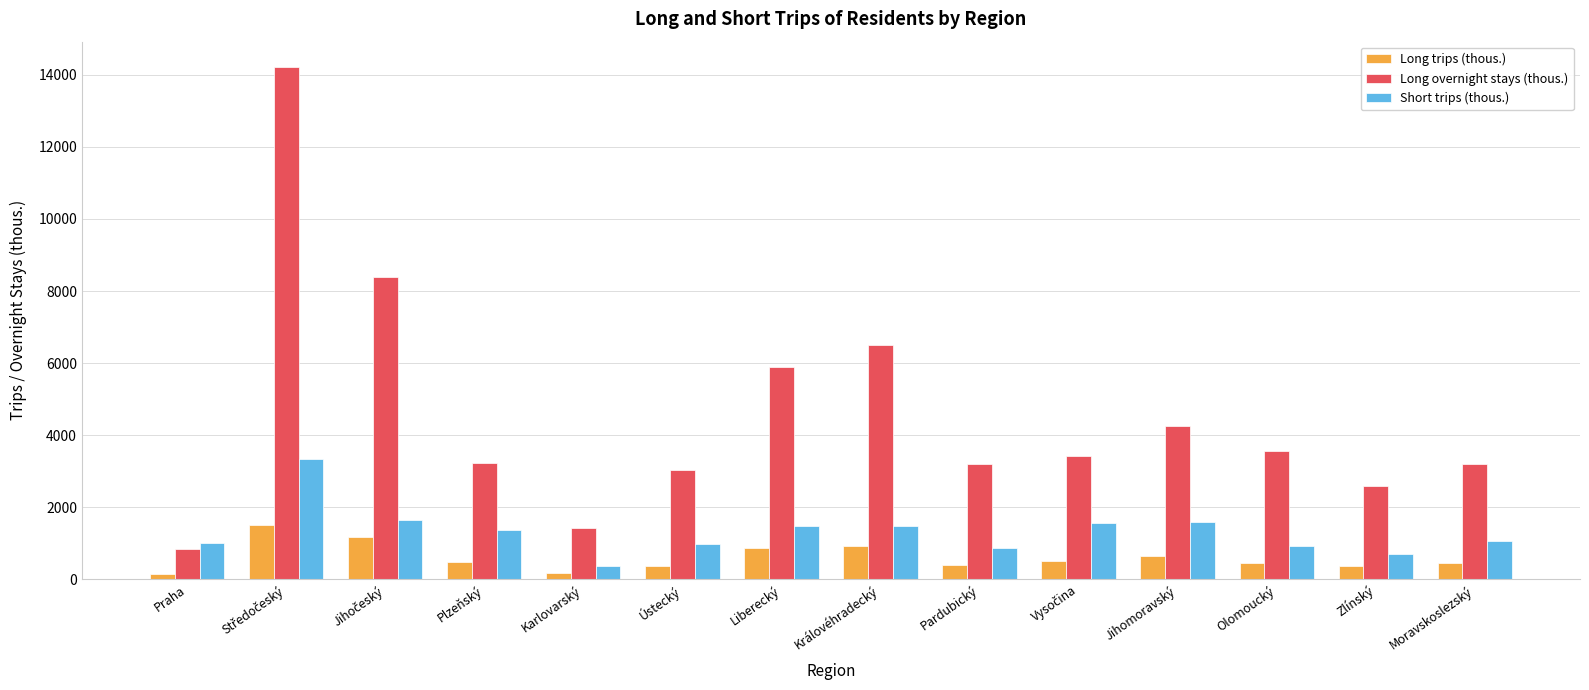

How many categories are shown in the chart?

14